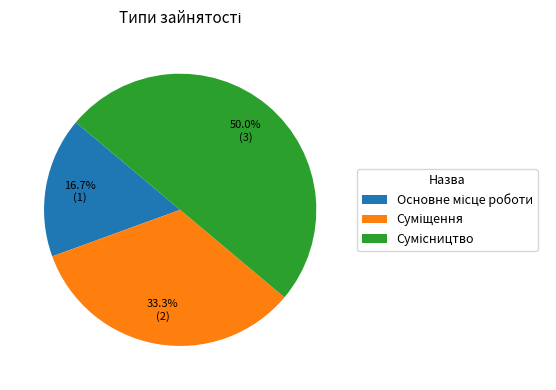

How many slices are in this pie chart?

3